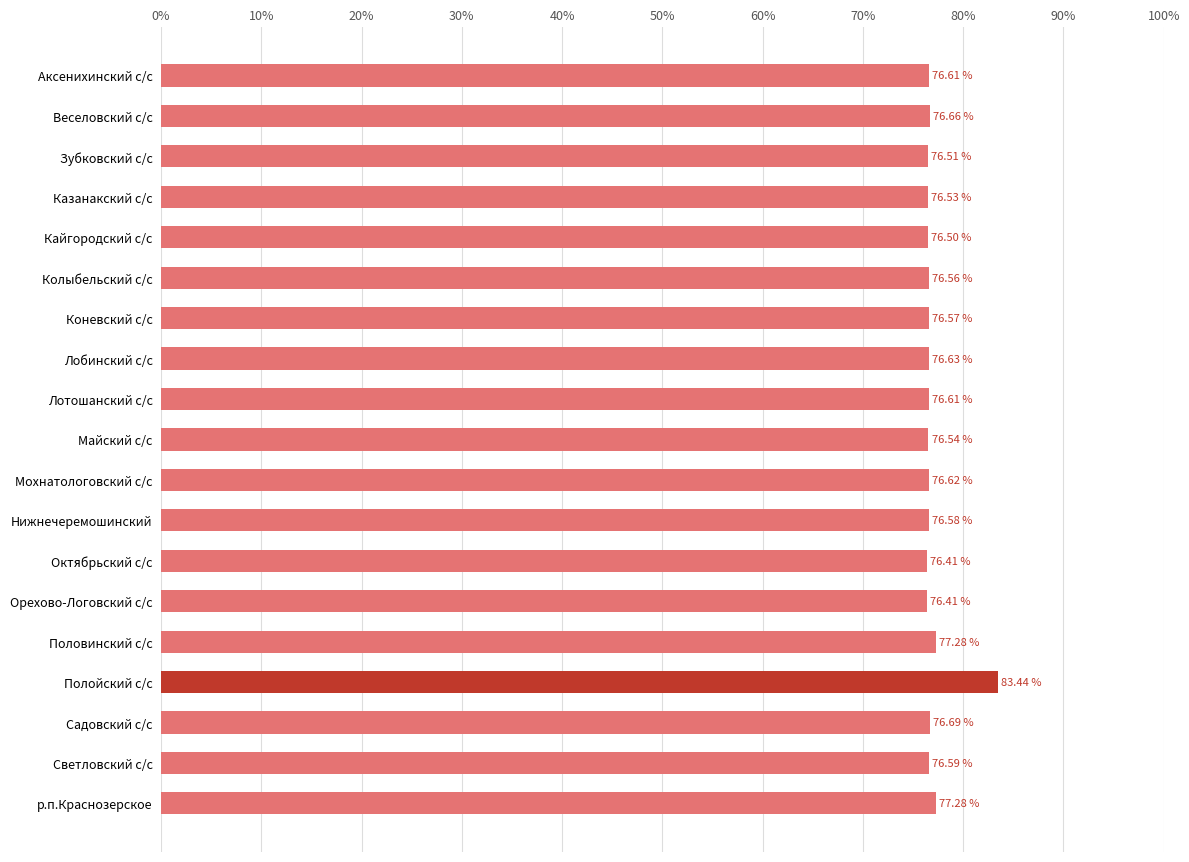

What is the label of the 5th bar from the top?

Кайгородский с/с